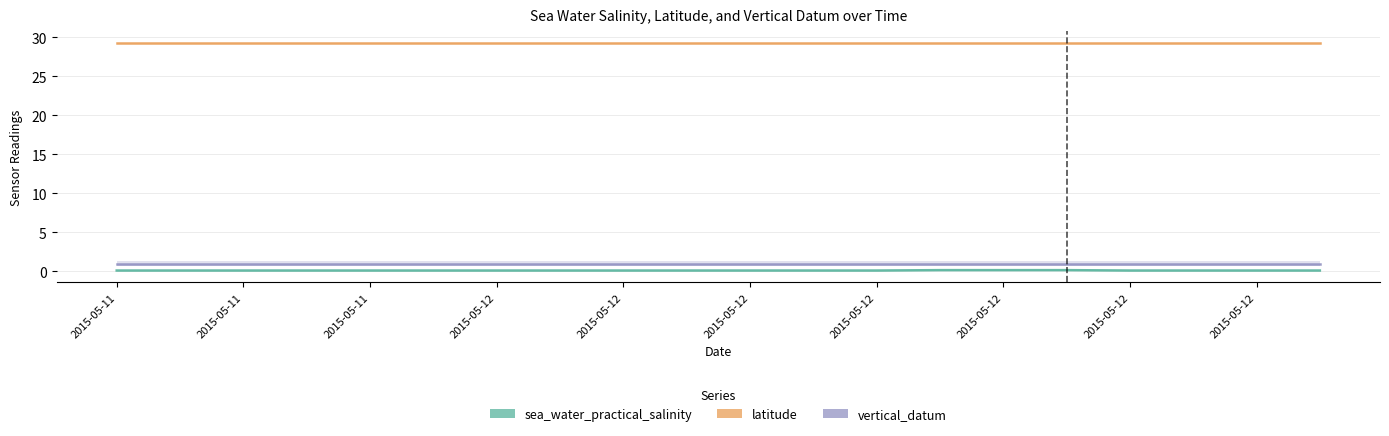

True or false: latitude and vertical_datum intersect in this chart.

False